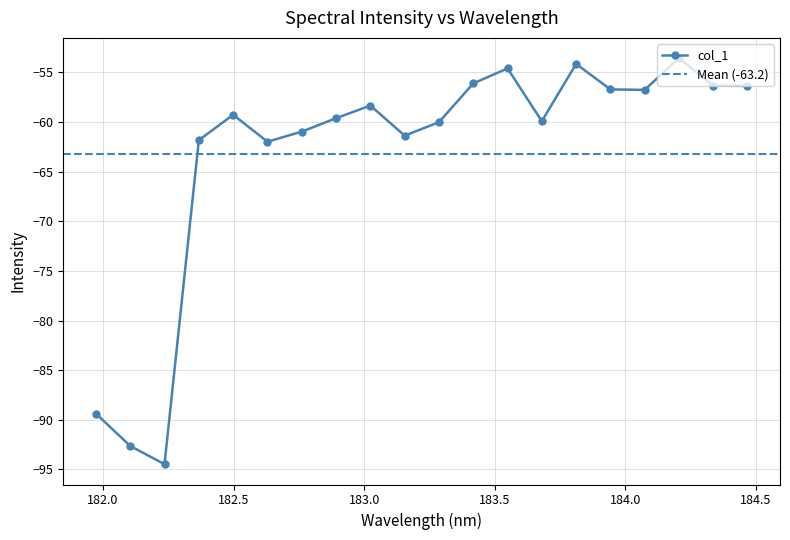

How many interior local valleys (lower than both neighbors) does the data have?

5